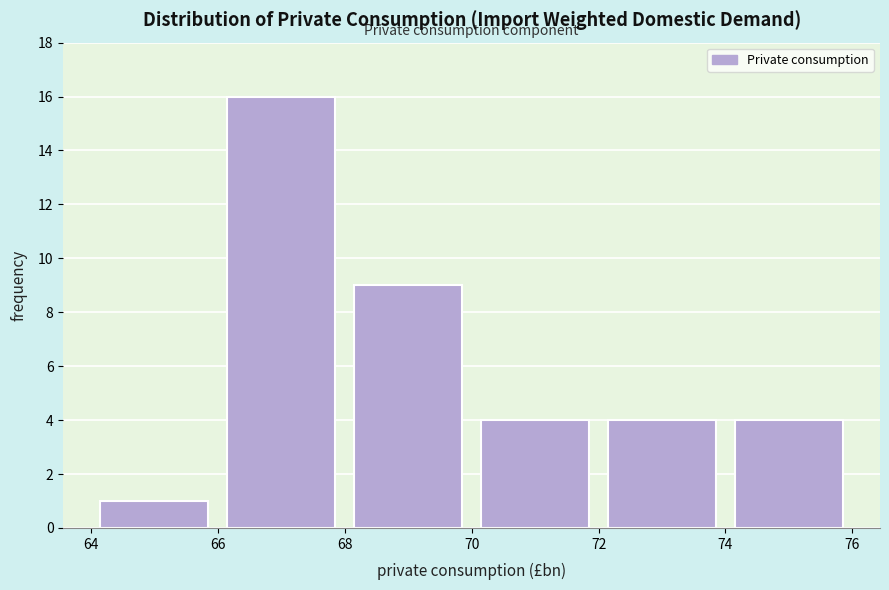

Over which range of the x-axis is the bar tallest?

66 to 68